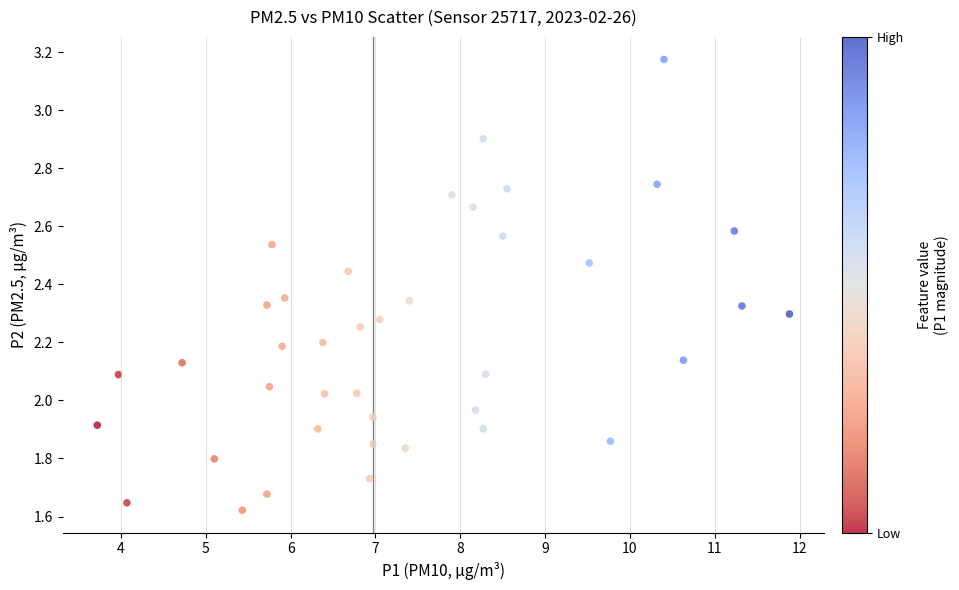

What is the range of X values (max minus min)?

8.2